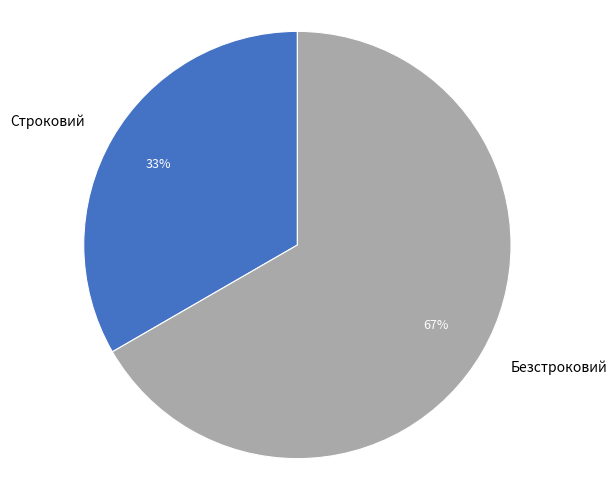

What percentage is the Безстроковий slice, to the nearest percent?

67%